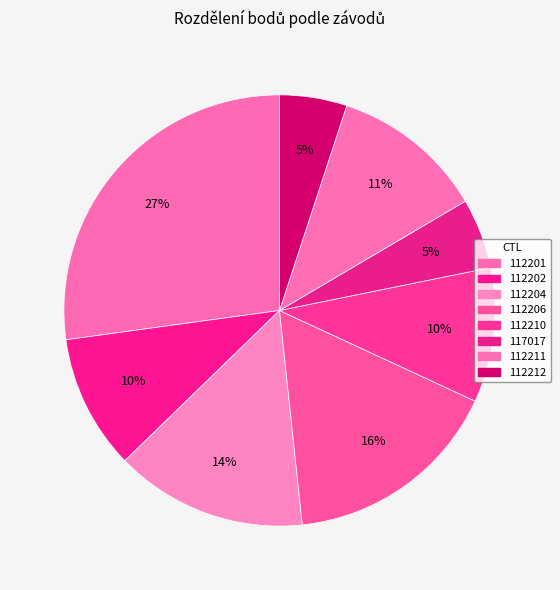

To the nearest percent, what portion does 112202 represent?

10%